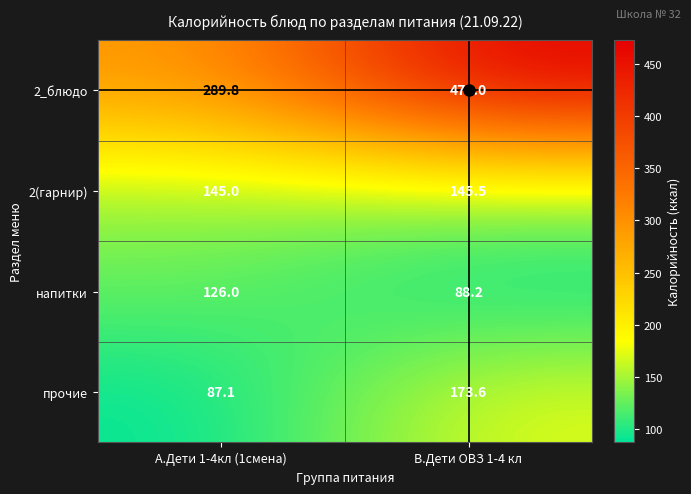

The 2(гарнир) series shows 208.1 at В.Дети ОВЗ 1-4 кл. True or false?

False